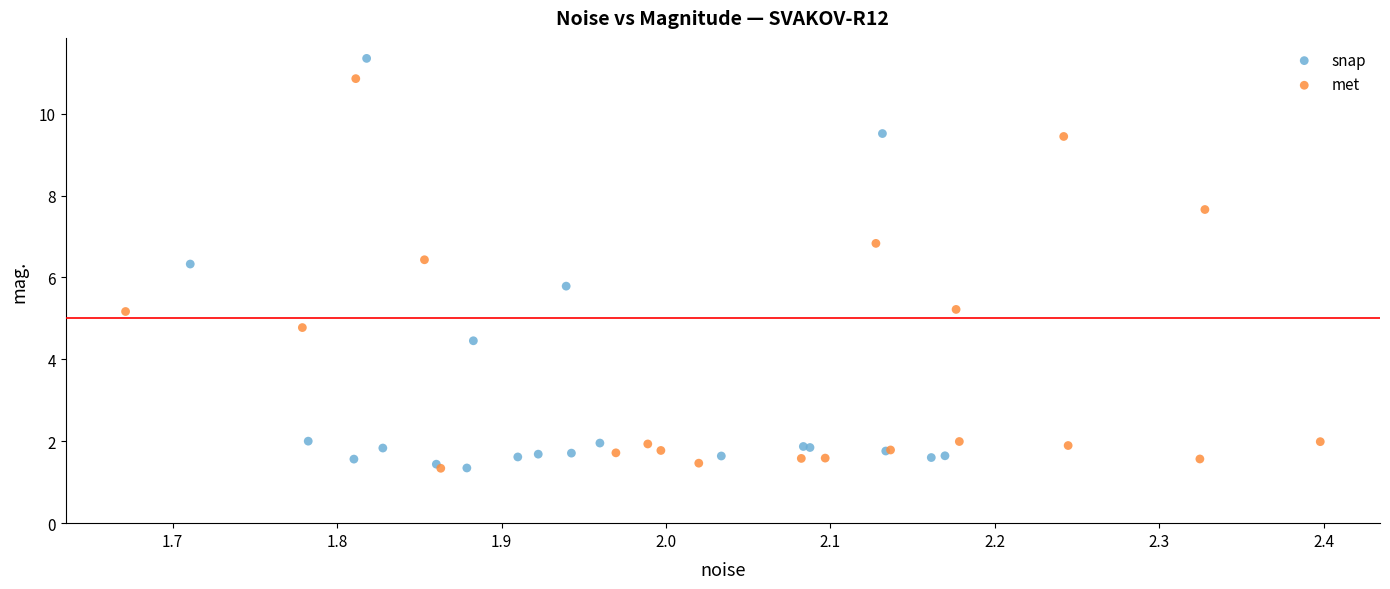

Which series reaches the maximum Y coordinate?

snap